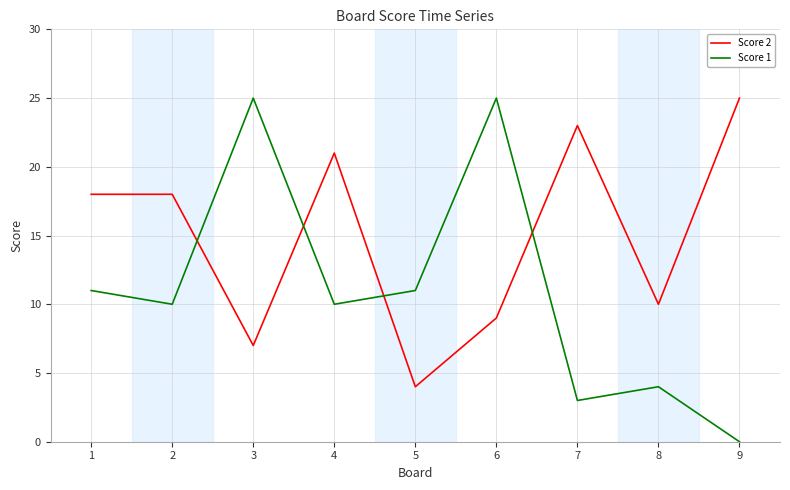

Rank the series at 7 from highest to lowest value.

Score 2, Score 1